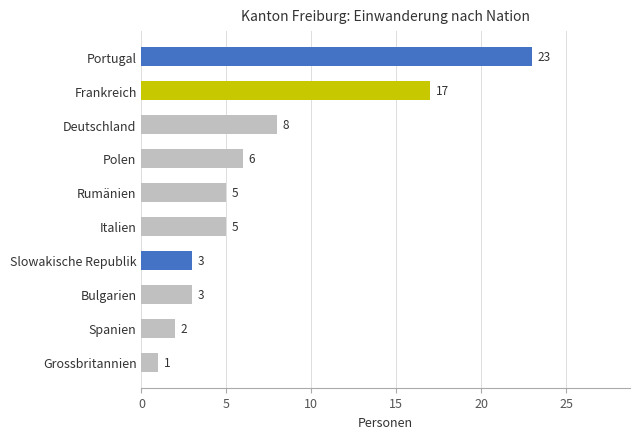

What is the label of the 9th bar from the bottom?

Frankreich